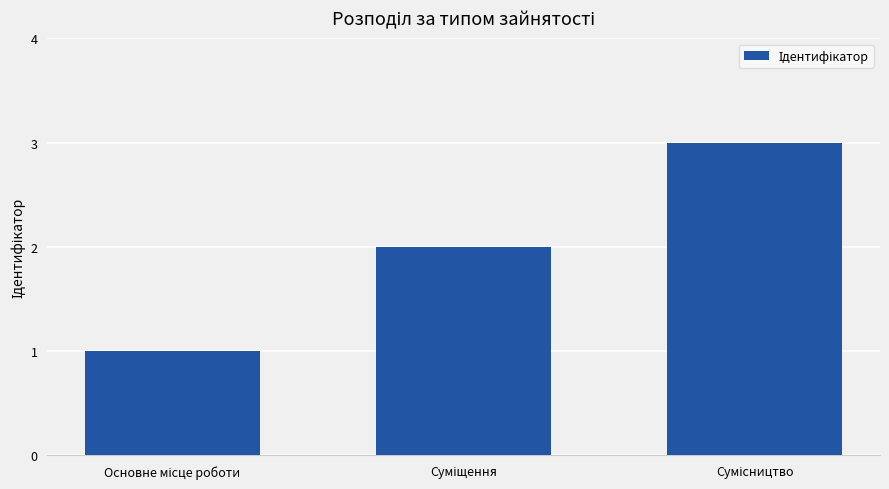

What is the average value?

2